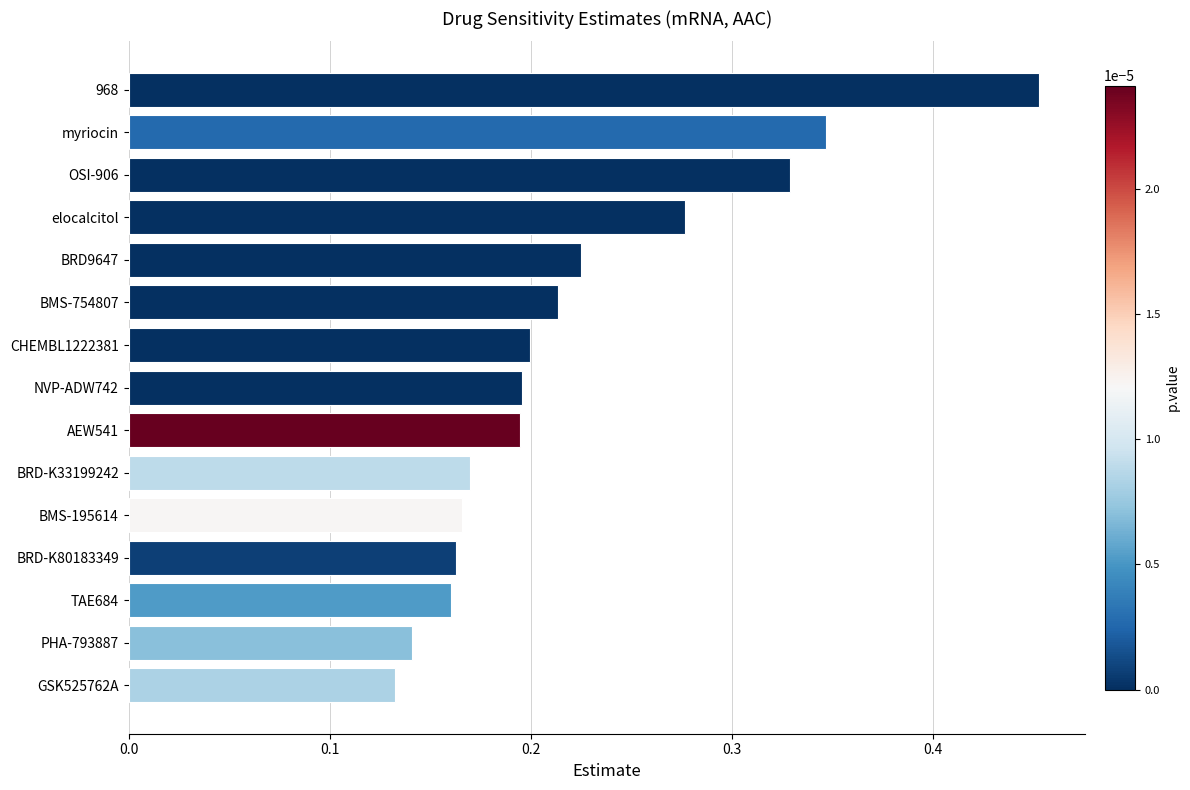

Which category has the highest value across all series?

968